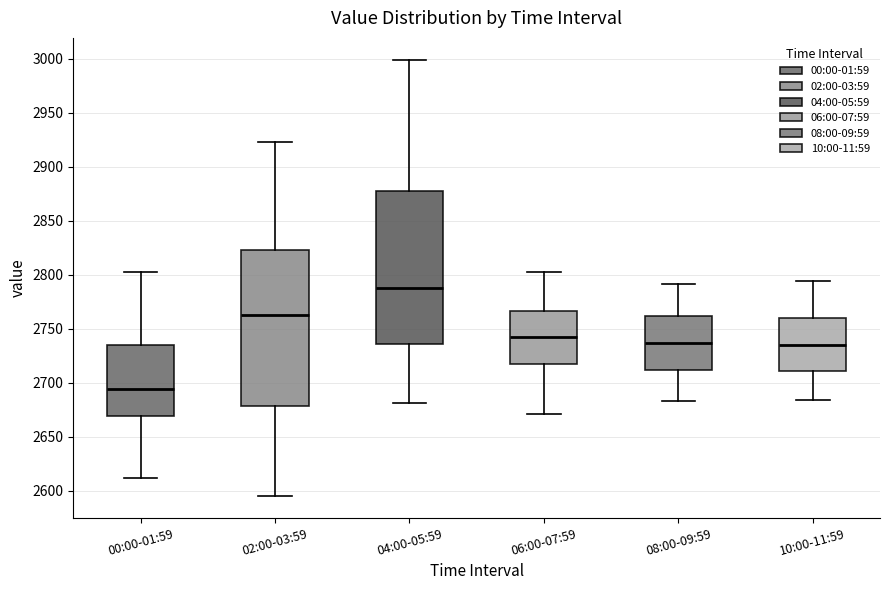

Reading left to right, read every box against the y-axis: the position of its median line, the range the box covers, and the ends of its whiskers. The values are not printed on the chart, so give them approximately, as read against the axis.

00:00-01:59: median 2695, box 2670 to 2735, whiskers 2610 to 2800
02:00-03:59: median 2765, box 2680 to 2825, whiskers 2595 to 2925
04:00-05:59: median 2790, box 2735 to 2875, whiskers 2680 to 3000
06:00-07:59: median 2745, box 2715 to 2765, whiskers 2670 to 2800
08:00-09:59: median 2735, box 2710 to 2760, whiskers 2685 to 2790
10:00-11:59: median 2735, box 2710 to 2760, whiskers 2685 to 2795